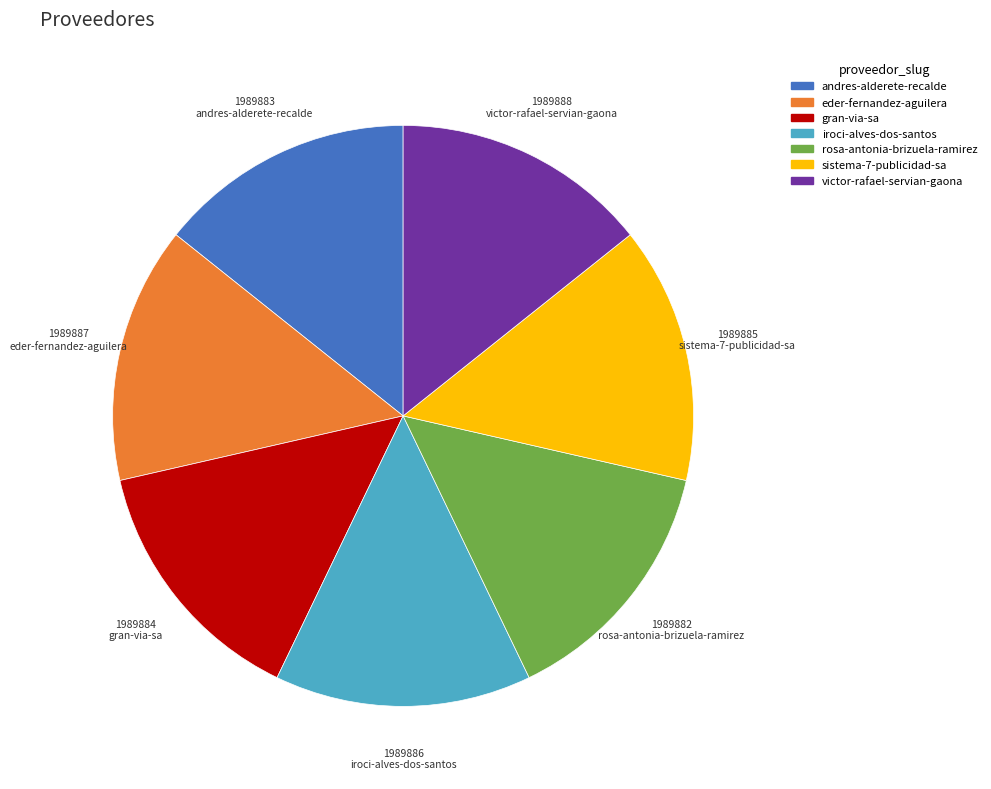

How many segments does this pie chart have?

7